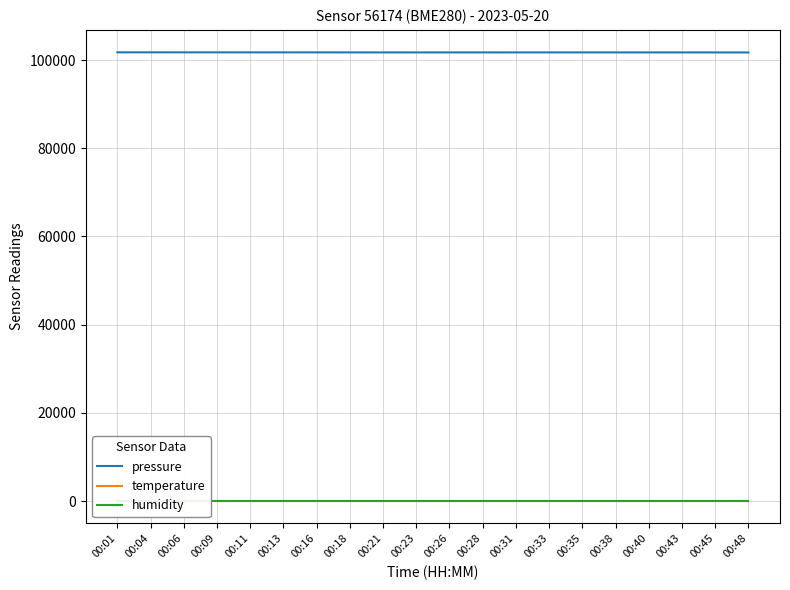

True or false: humidity and temperature cross at least once.

False